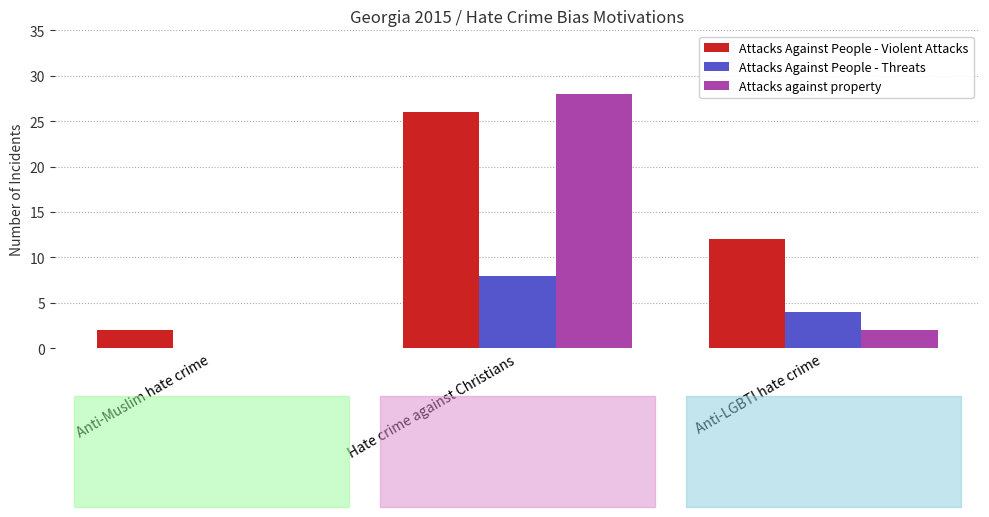

Reading left to right, list all the values displayed in this chart.

Attacks Against People - Violent Attacks: Anti-Muslim hate crime=2	Hate crime against Christians=26	Anti-LGBTI hate crime=12
Attacks Against People - Threats: Anti-Muslim hate crime=0	Hate crime against Christians=8	Anti-LGBTI hate crime=4
Attacks against property: Anti-Muslim hate crime=0	Hate crime against Christians=28	Anti-LGBTI hate crime=2